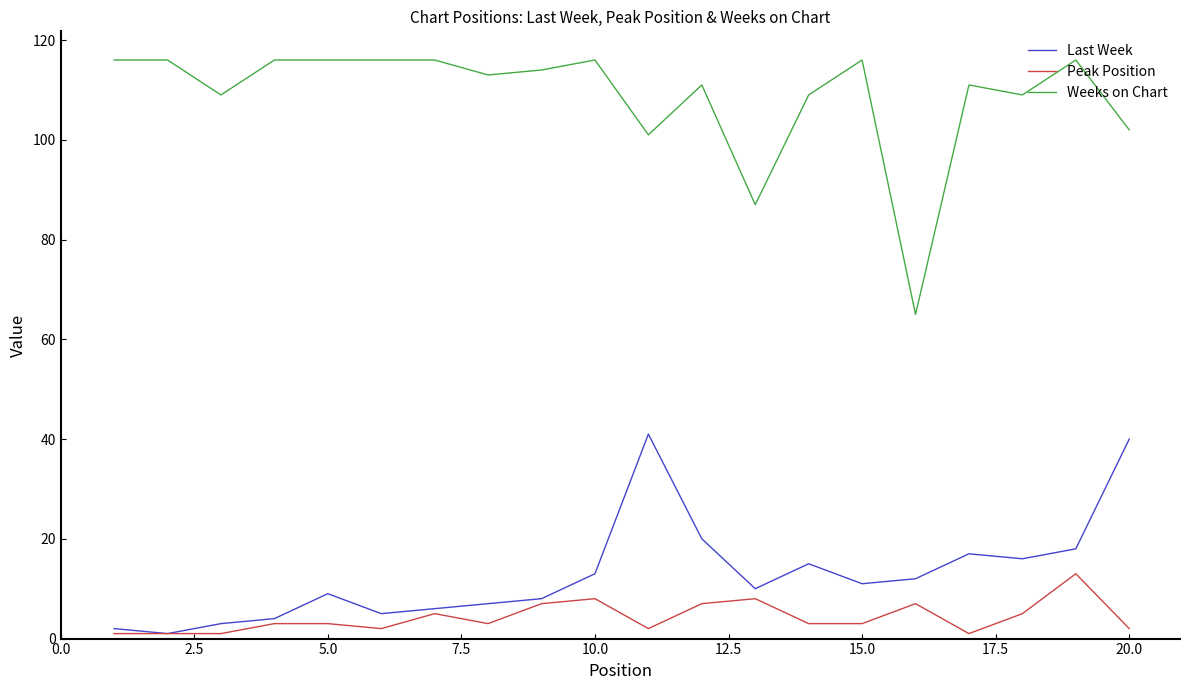

Which series has the largest total across all categories?

Weeks on Chart